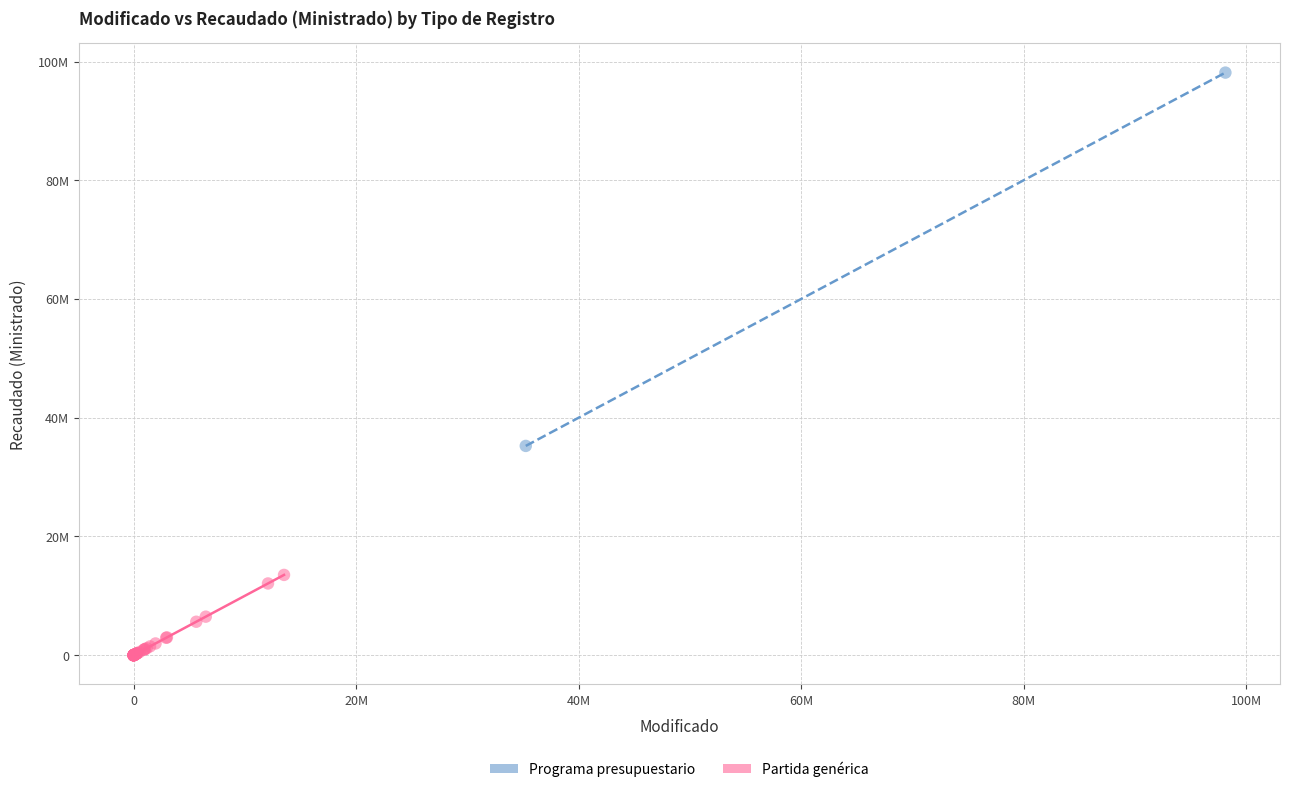

What are all the series names shown in the legend?

Programa presupuestario, Partida genérica